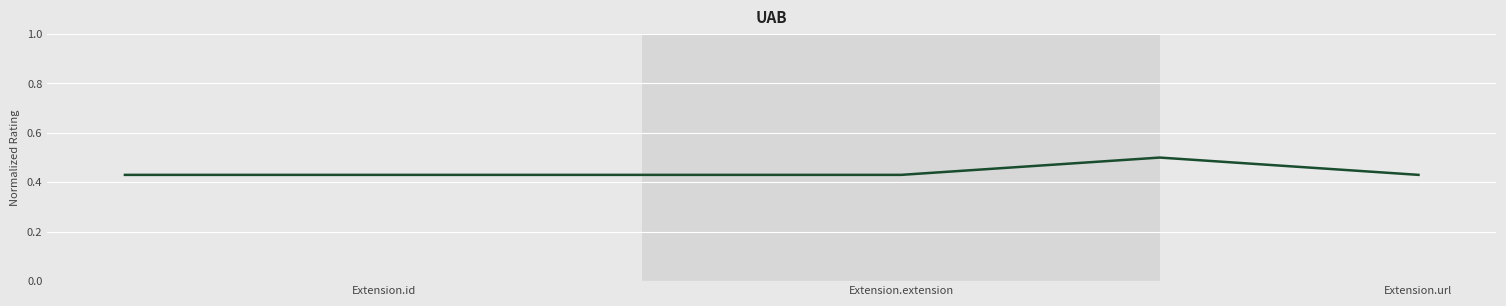

What is the greatest value displayed?

0.5